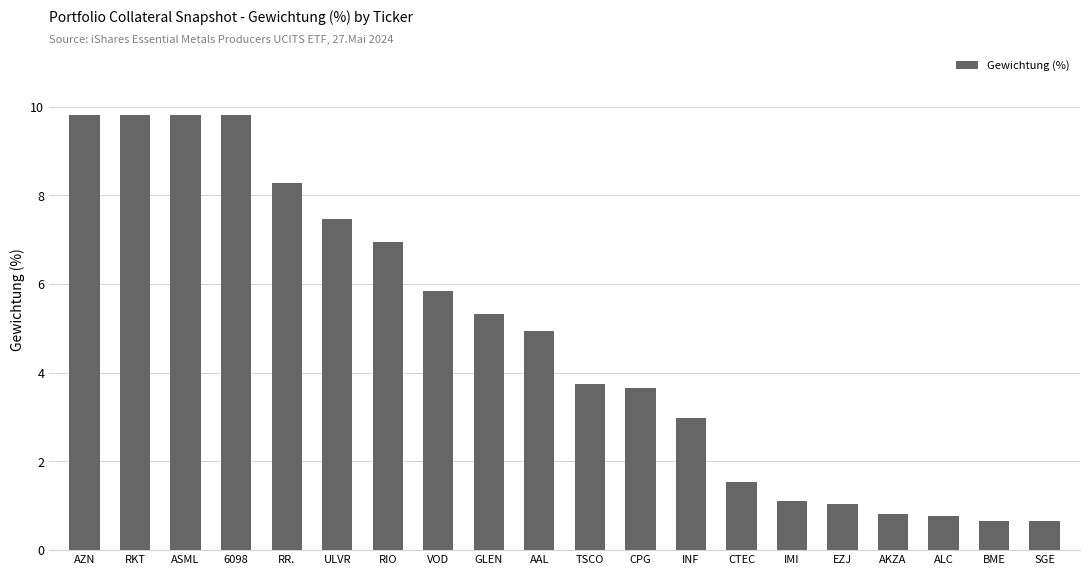

What is the label of the 10th bar from the right?

TSCO